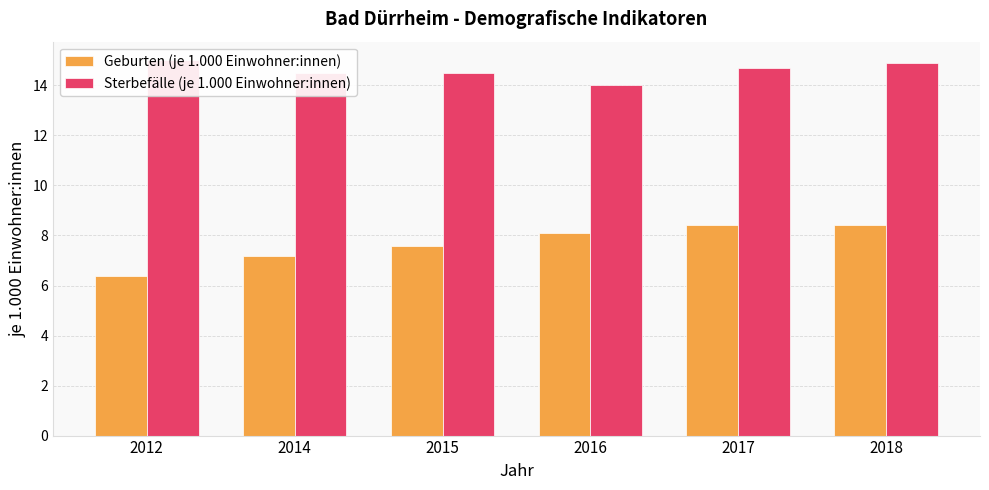

What is the spread (max minus min) of values at 2014?

7.3